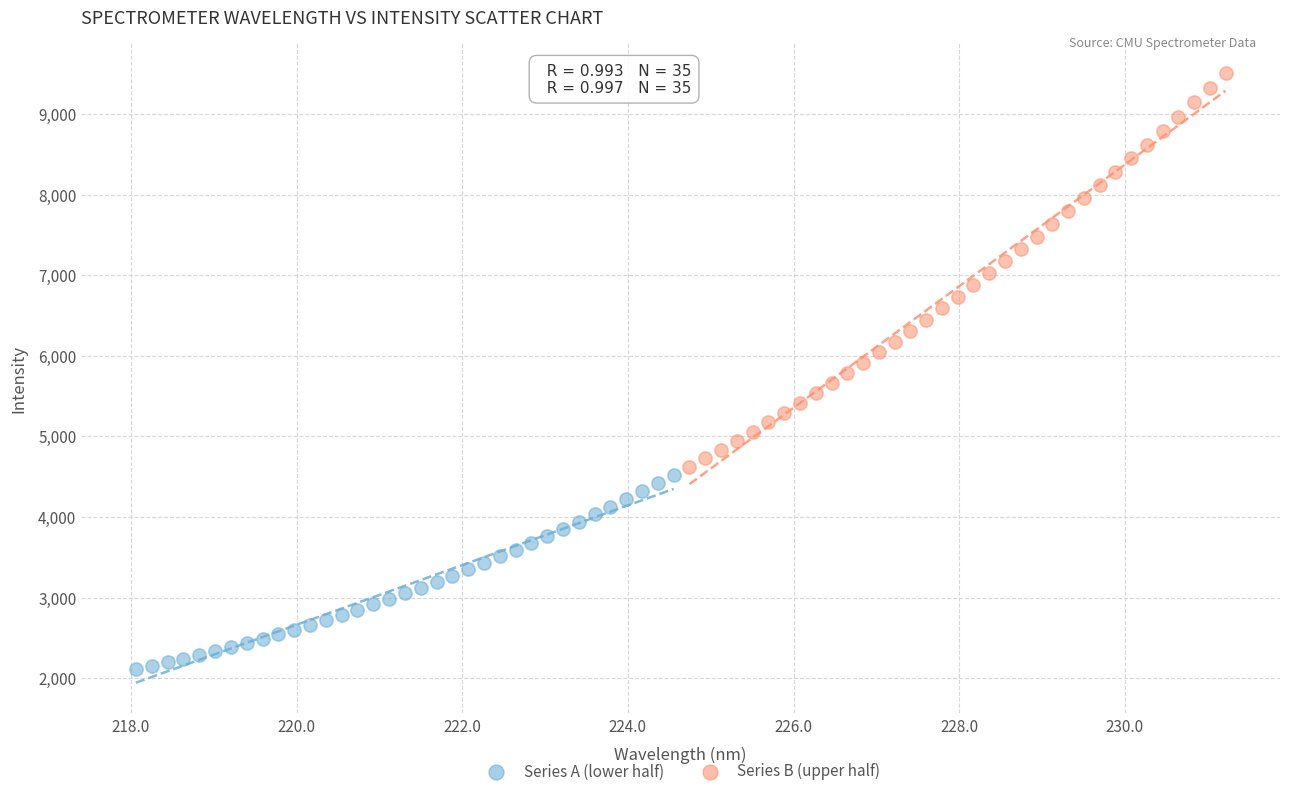

Which series has the widest spread of Y values?

Series B (upper half)